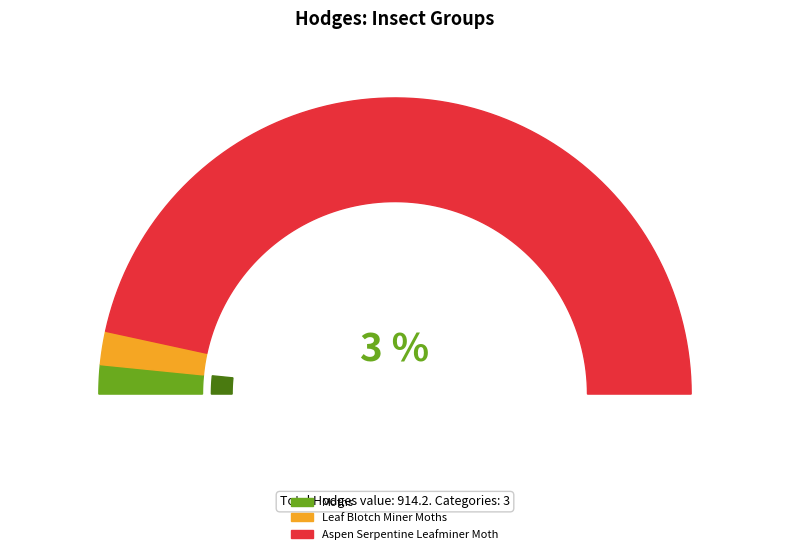

What is the largest slice in the pie chart?

Aspen Serpentine Leafminer Moth